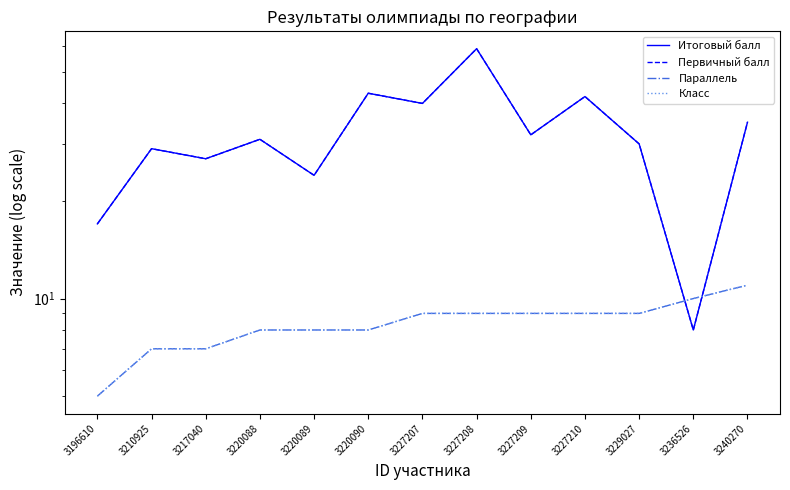

The value of Параллель at 3236526 is 10. True or false?

True